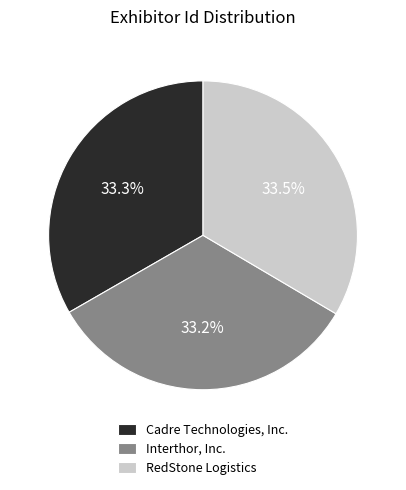

To the nearest percent, what is the combined percentage of Cadre Technologies, Inc. and RedStone Logistics?

67%